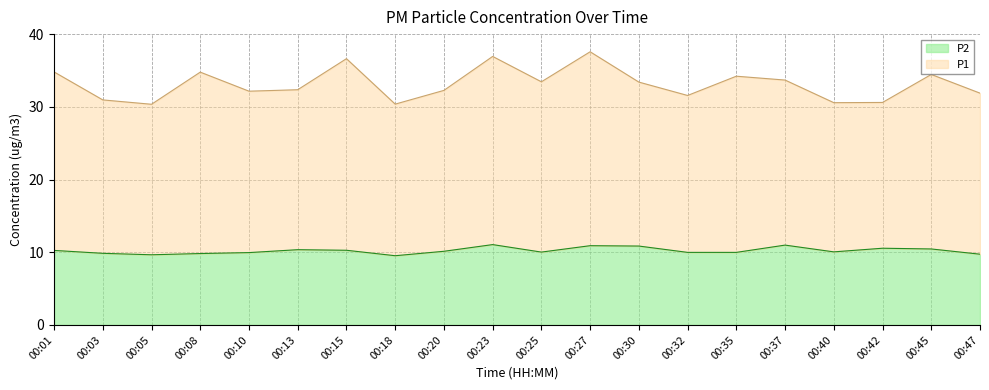

Count the number of data series in this chart.

2